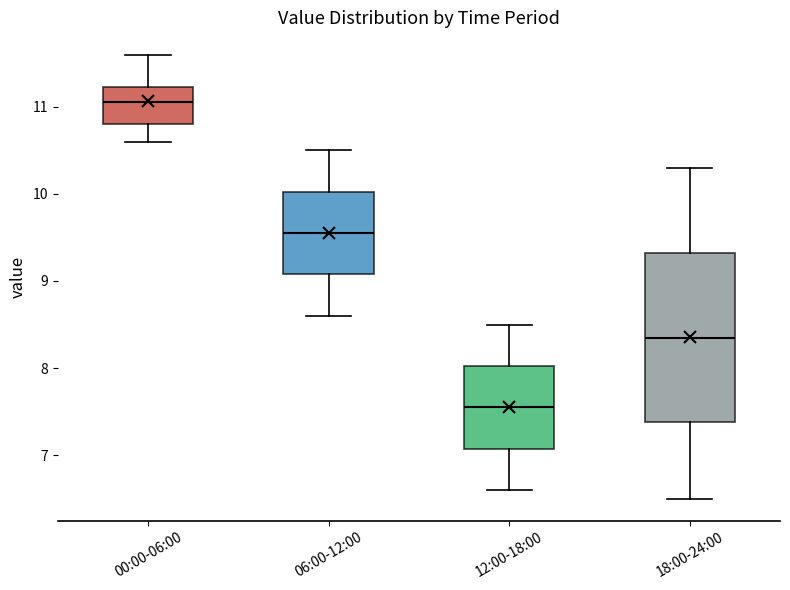

Which box has the lowest median line?

12:00-18:00